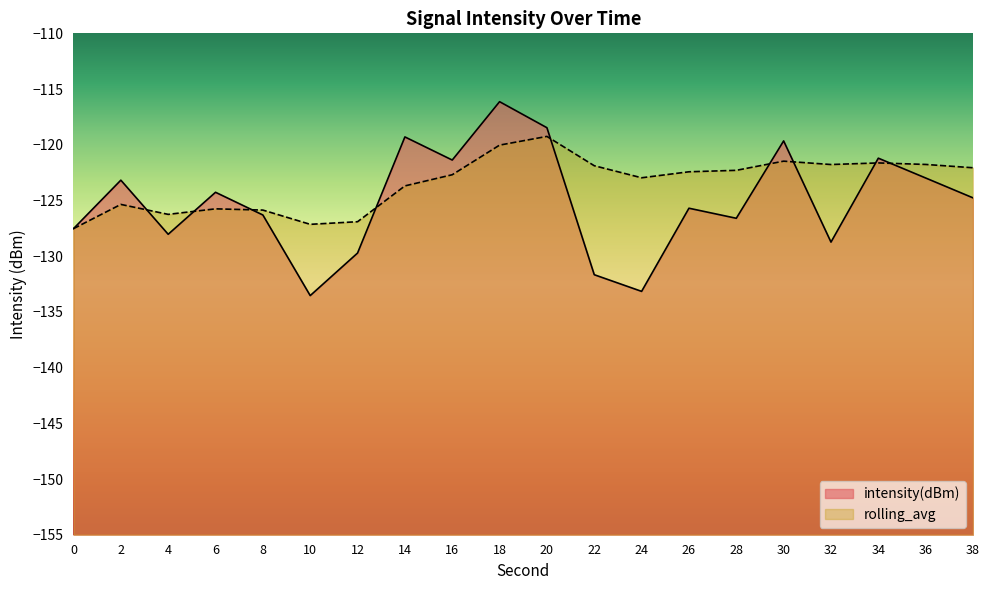

Which category has the lowest value across all series?

10